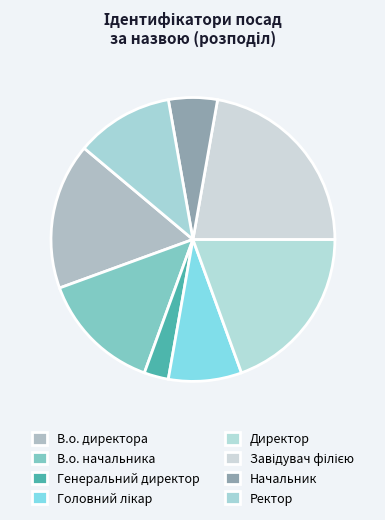

Which slice is the smallest?

Генеральний директор